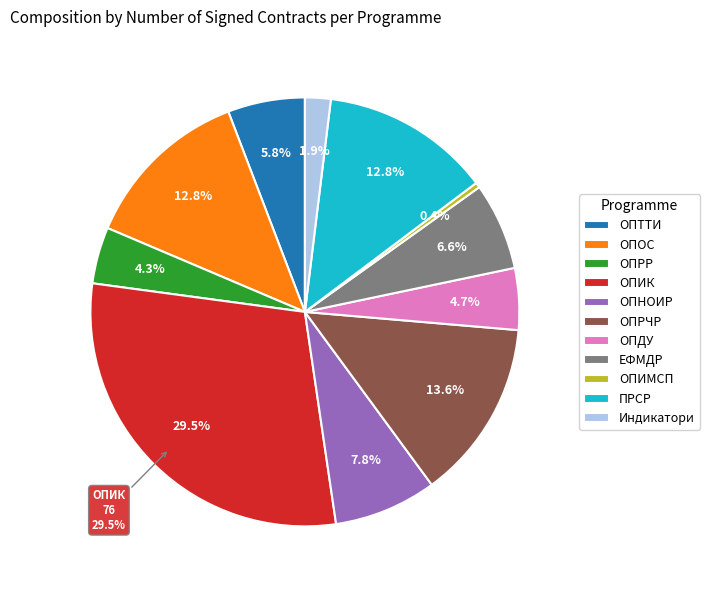

Do ОПОС and ПРСР together represent more than half of the pie?

No